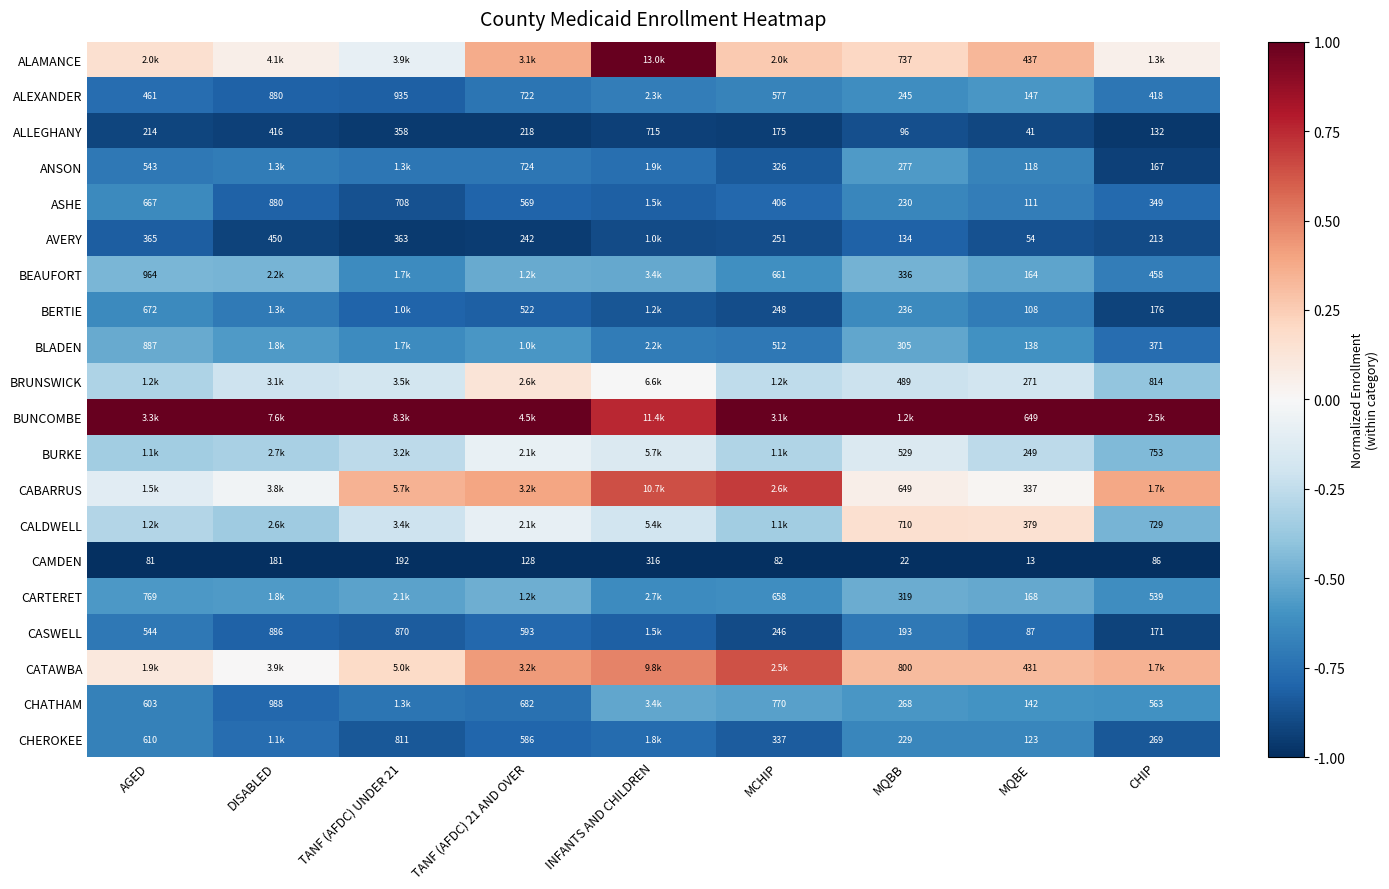

Which category has the lowest value in the ALLEGHANY series?

MQBE